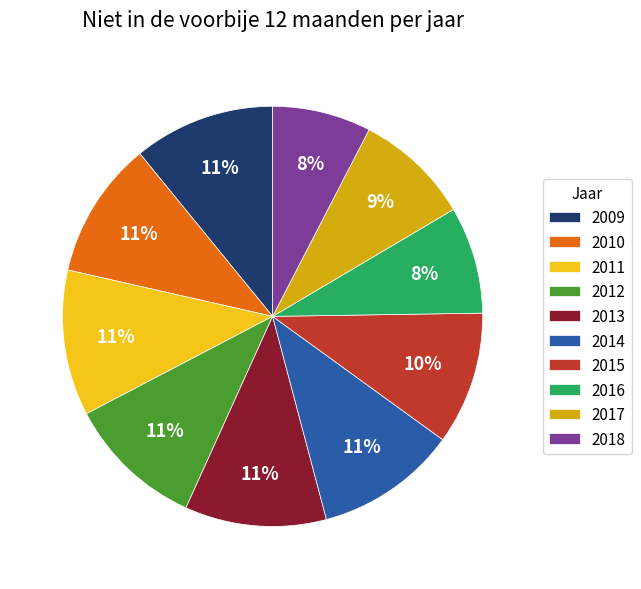

To the nearest percent, what percentage of the pie is 2016?

8%